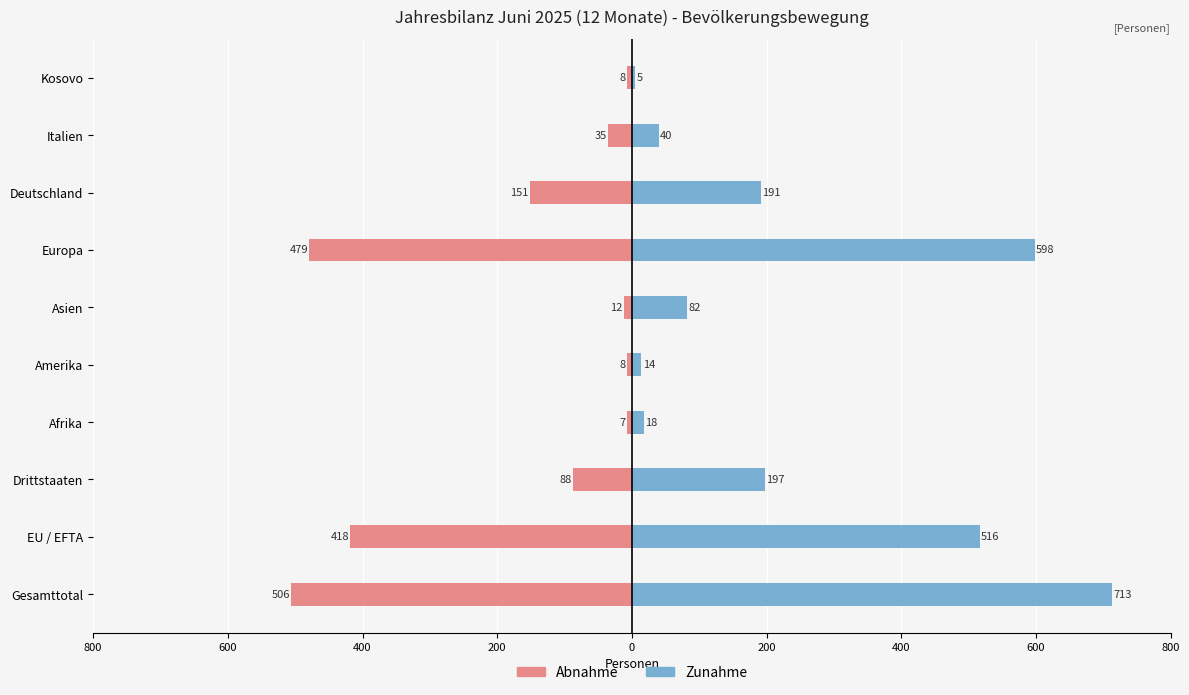

Does the chart contain any negative values?

Yes